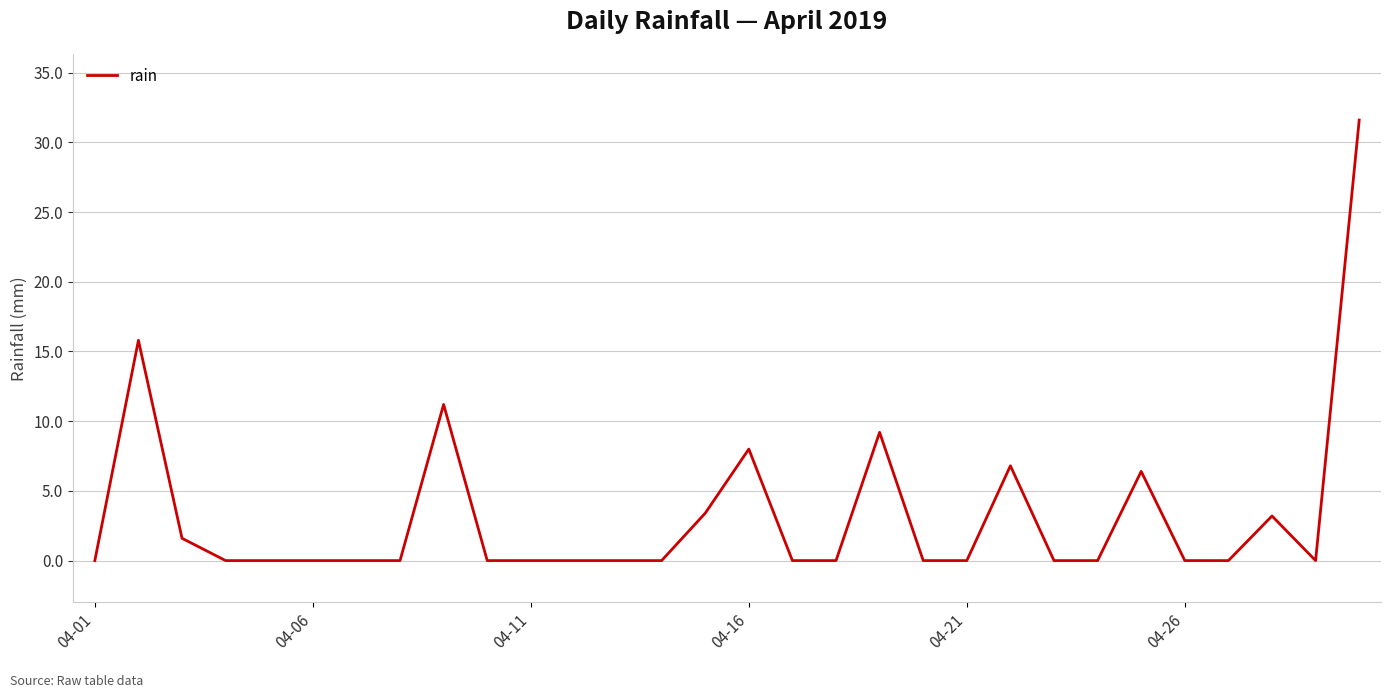

What is the greatest value displayed?

31.6